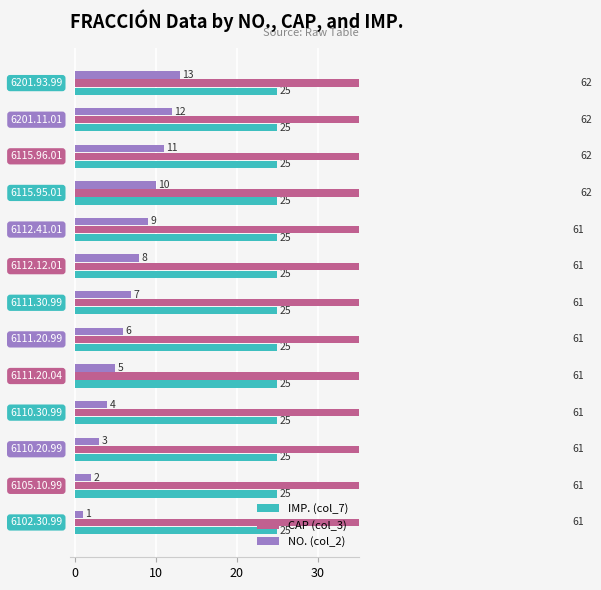

Between −10 and 7, which series saw the biggest shift?

NO. (col_2)